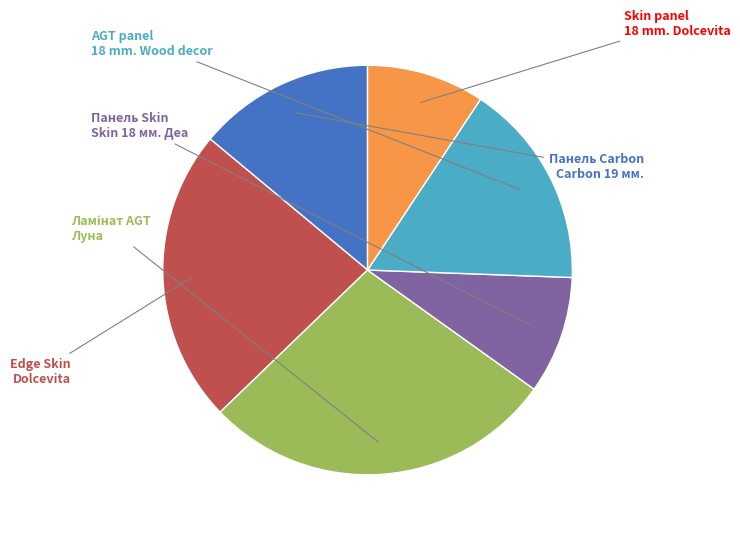

Does any single category account for the majority?

No